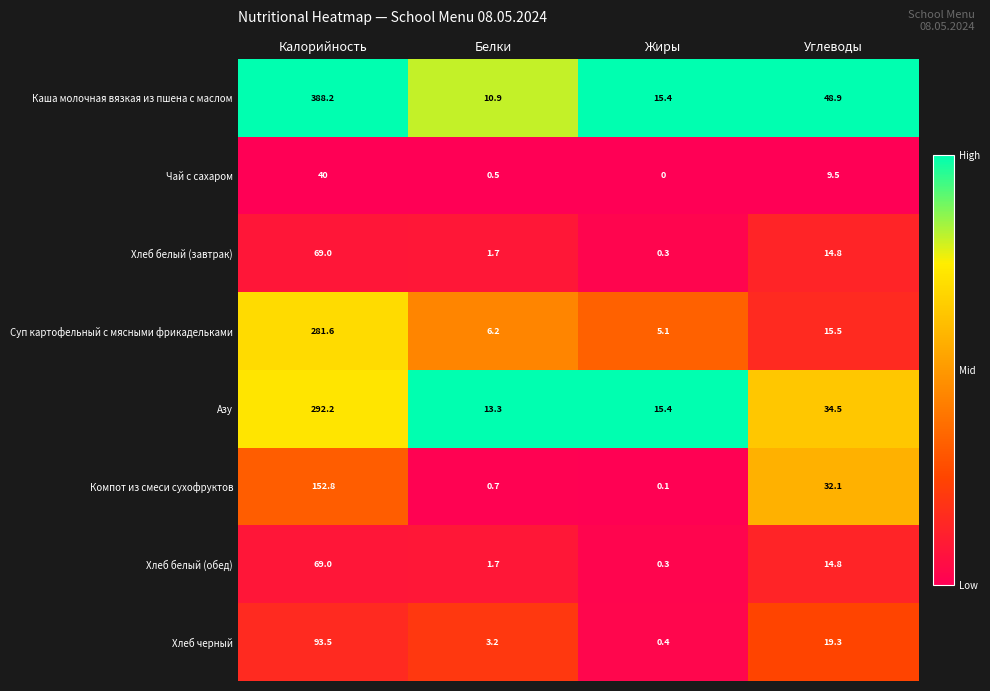

At how many categories does at least one series exceed 0?

4